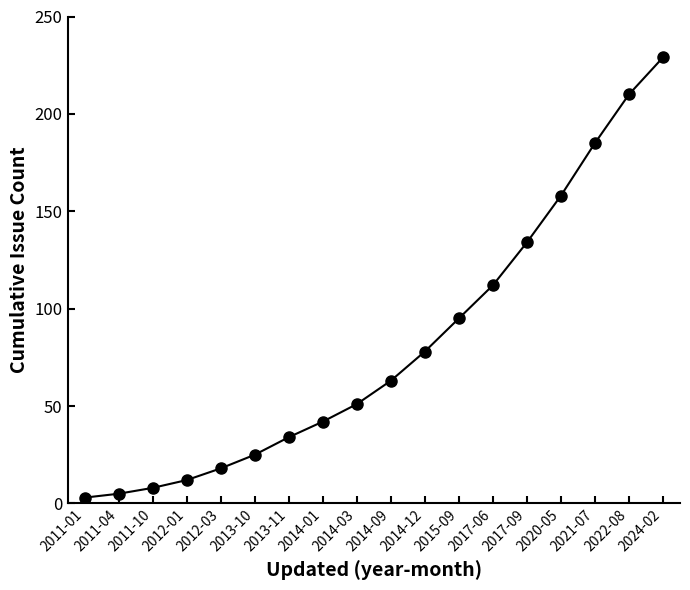

Does the chart have visible grid lines?

No